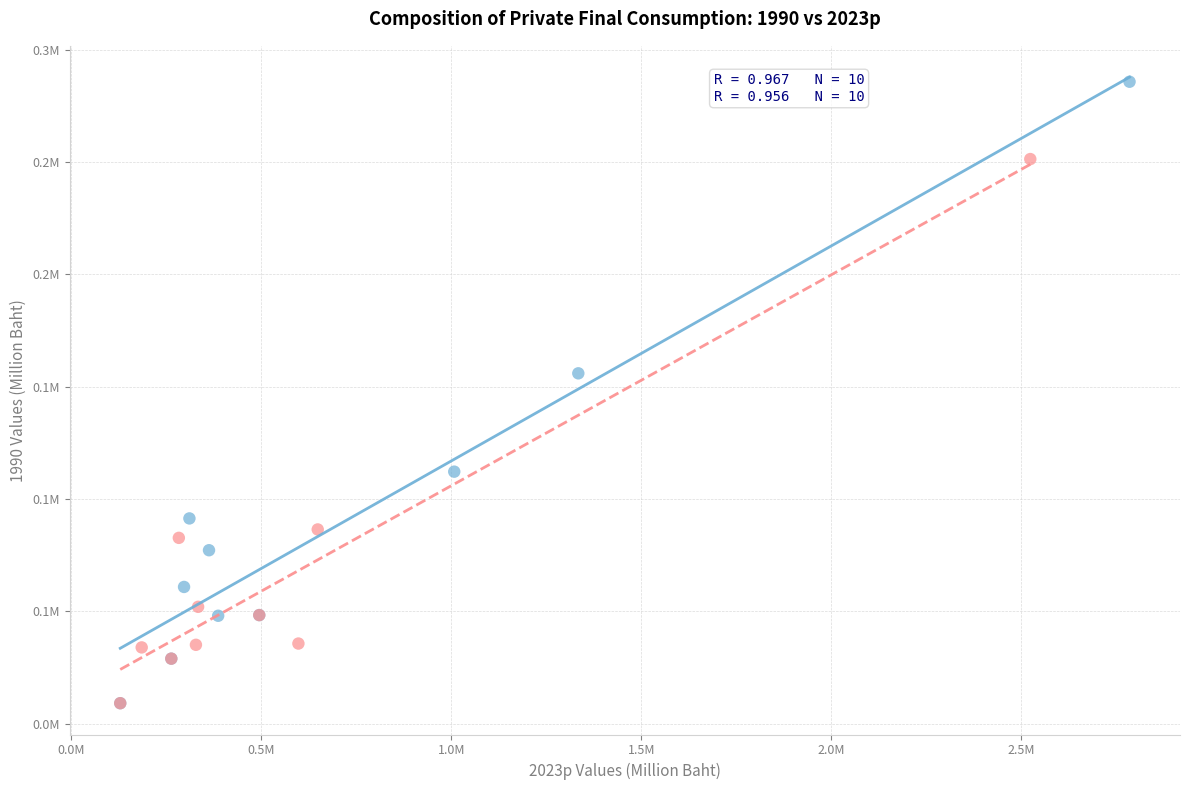

What are all the series names shown in the legend?

Food and non-alcoholic beverages, Food